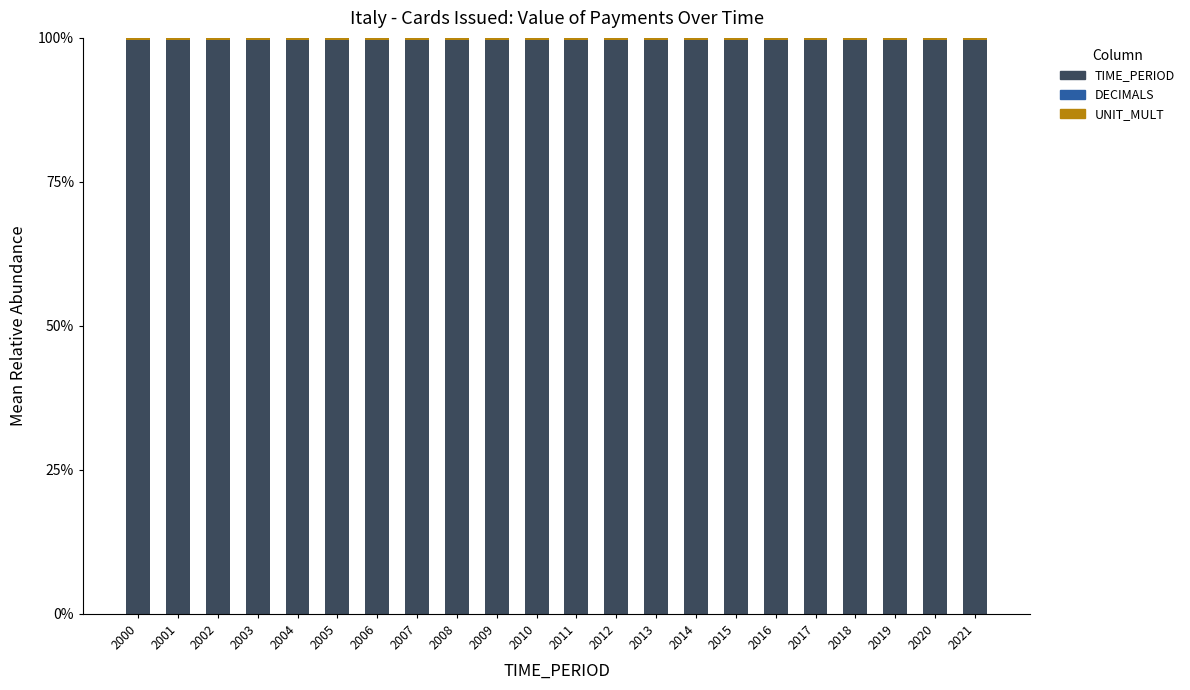

What is the maximum value for TIME_PERIOD?

99.6